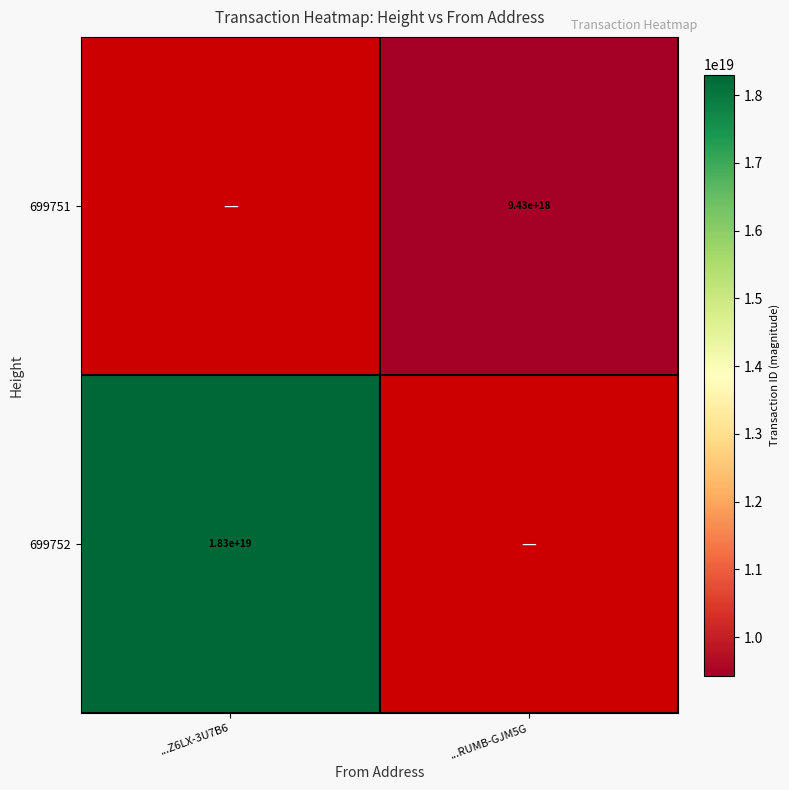

The value of 699752 at ...Z6LX-3U7B6 is 30258224334674563072. True or false?

False